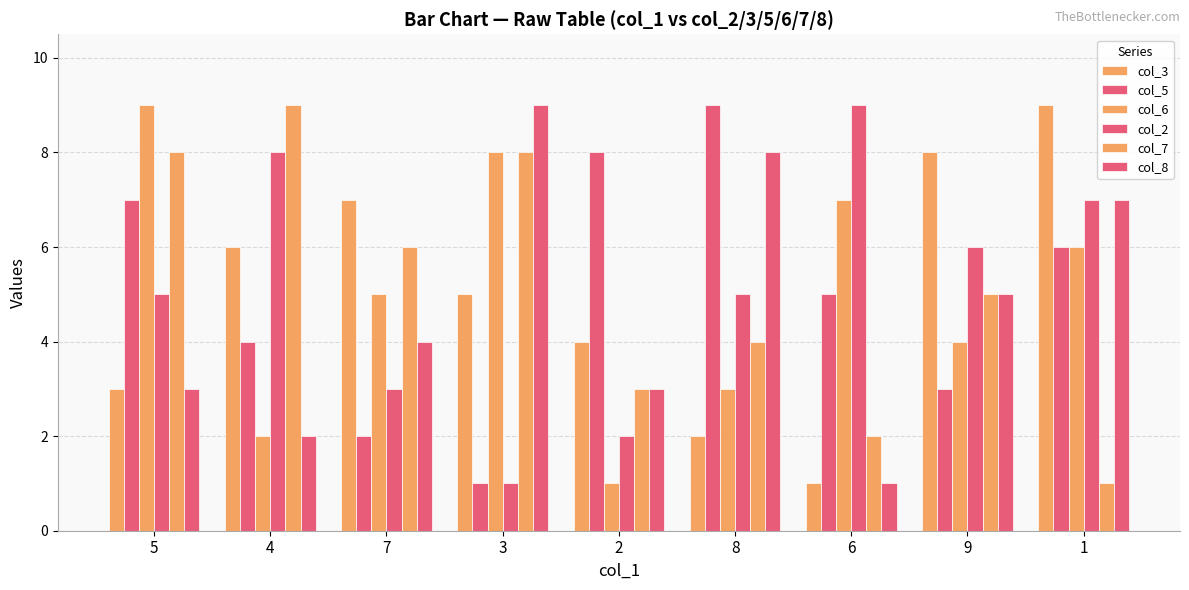

What is the approximate value of col_5 at 1?

6